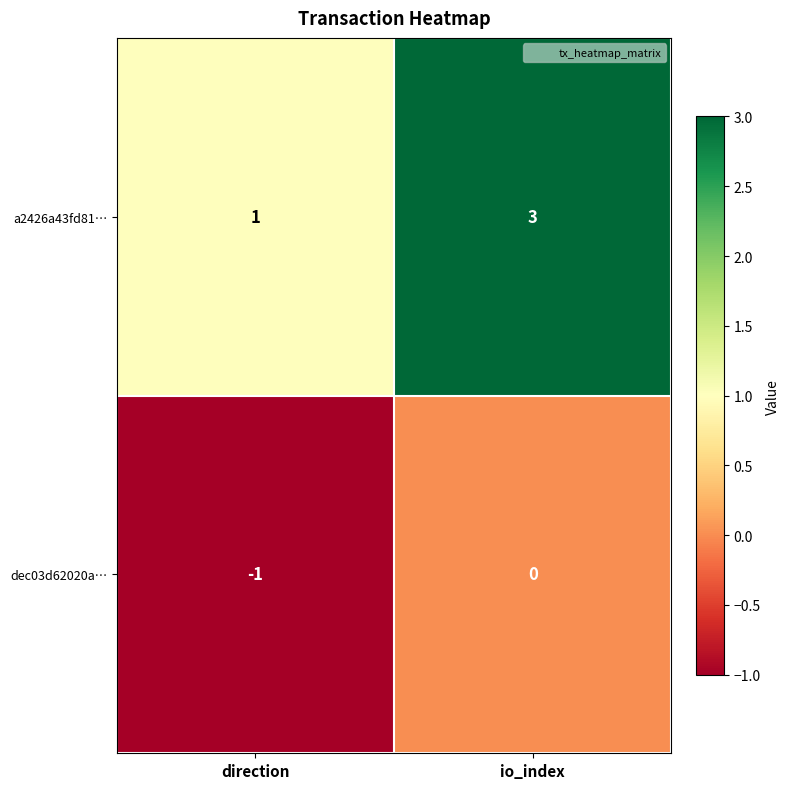

List the labels in order of dec03d62020a… value, largest first.

io_index, direction